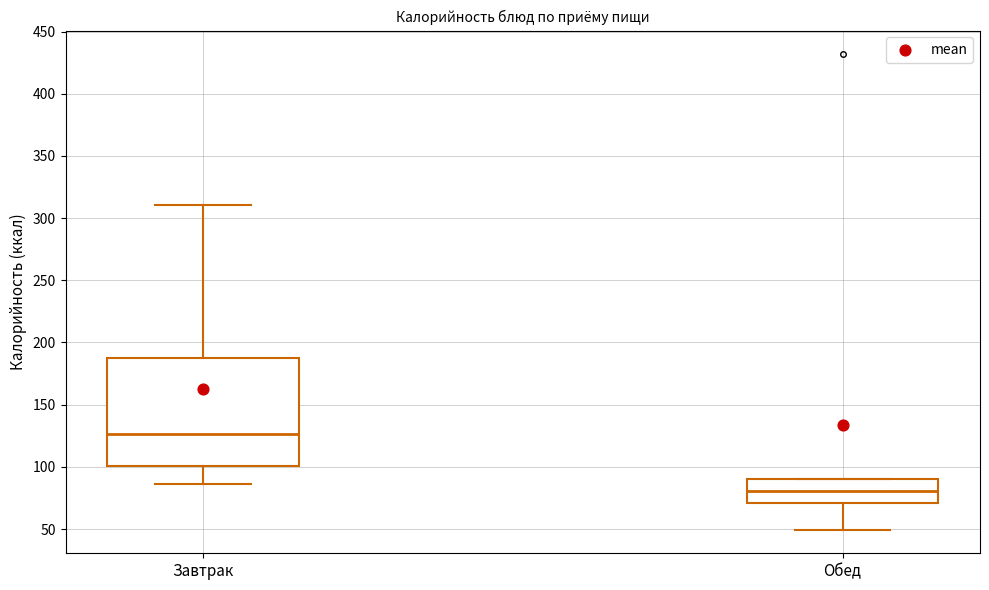

Where does the lower whisker of the box for Обед end on the y-axis? The values are not printed on the chart, so give them approximately, as read against the axis.

50